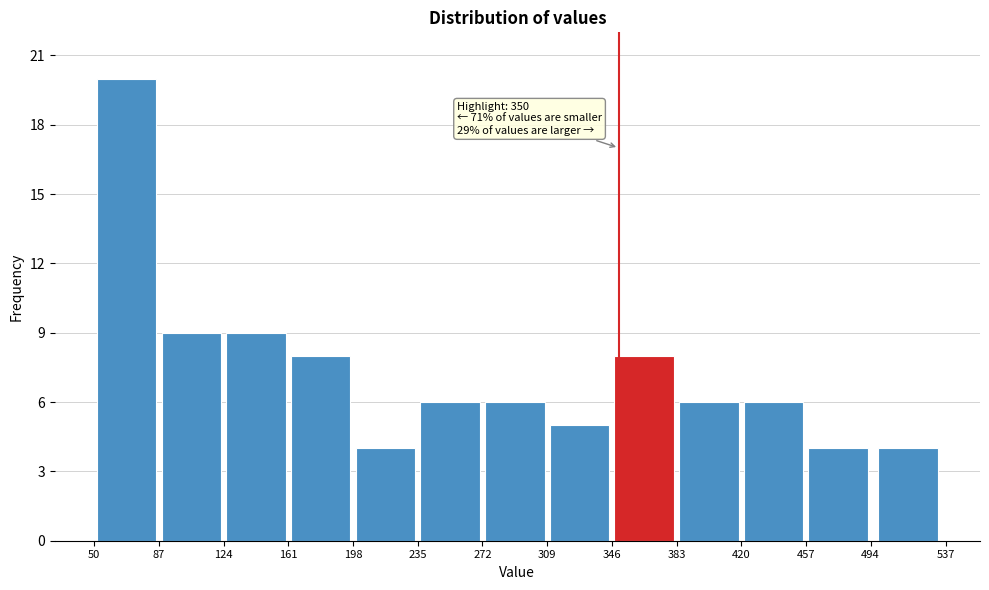

Which range on the x-axis has the tallest bar?

50 to 87